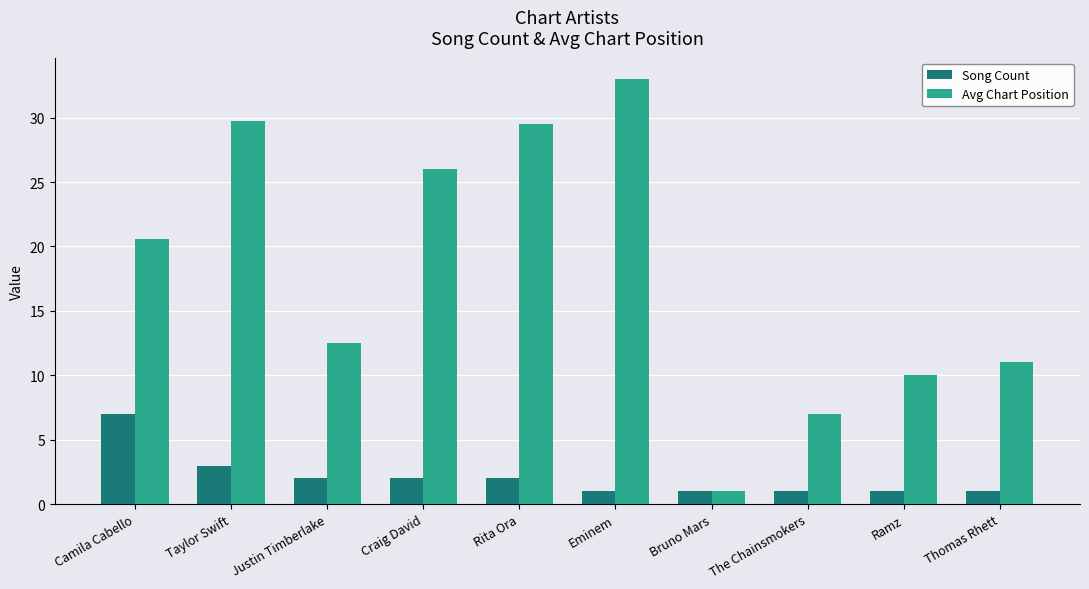

What is the maximum value shown in the chart?

33.0